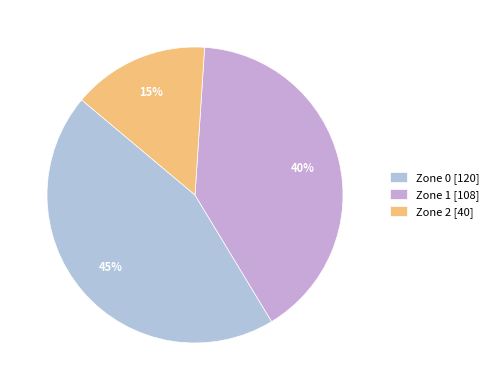

Between Zone 1 and Zone 0, which is larger?

Zone 0